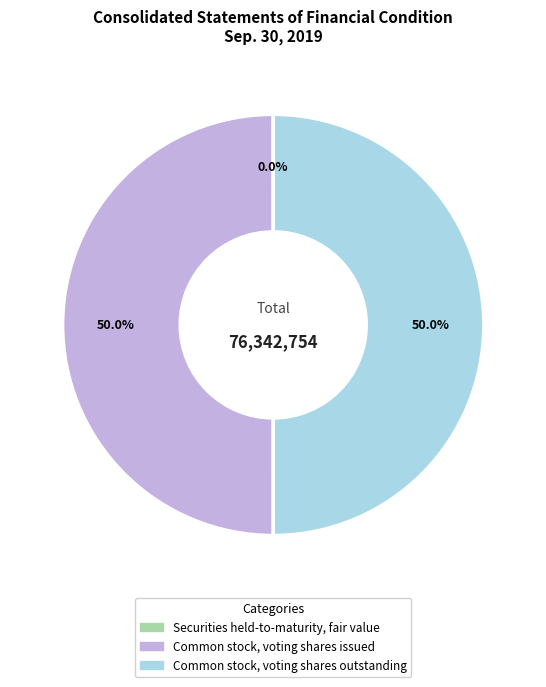

Approximately how many times larger is the value at Common stock, voting shares issued compared to Common stock, voting shares outstanding?

1.0